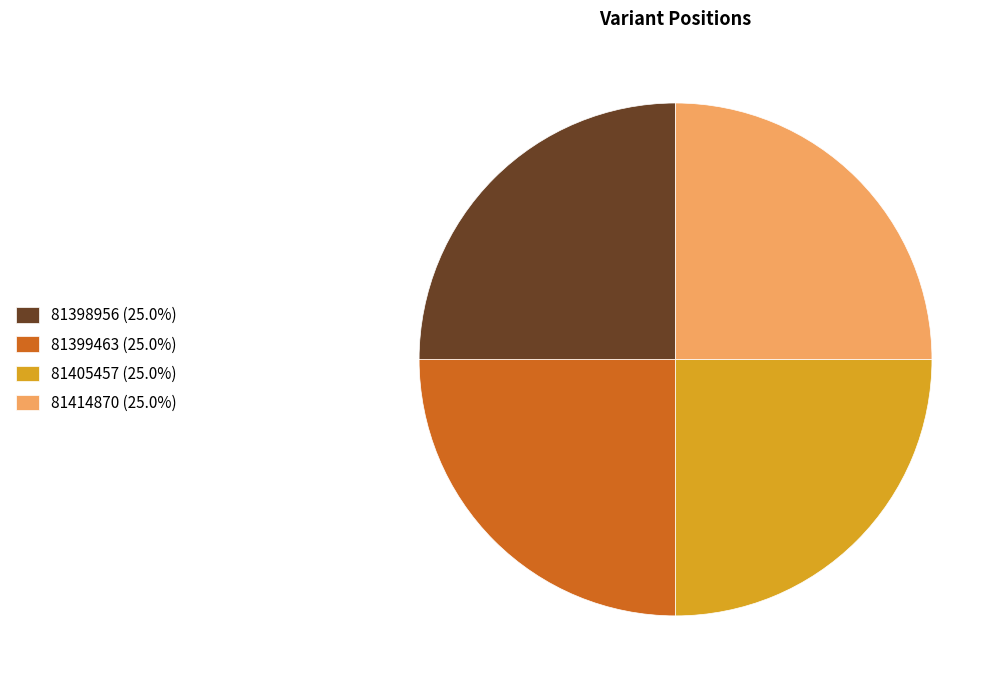

Does 81414870 (25.0%) represent more than half of the total?

No